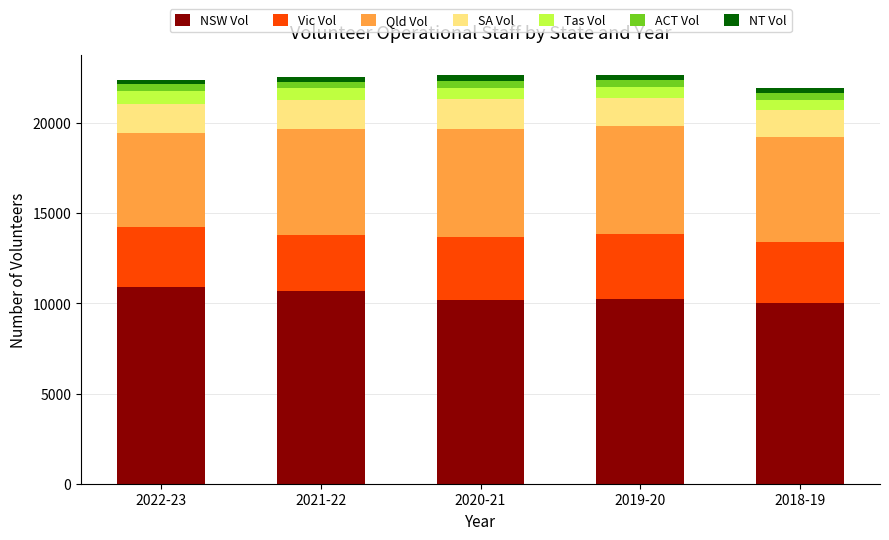

What is the minimum value for NSW Vol?

10000